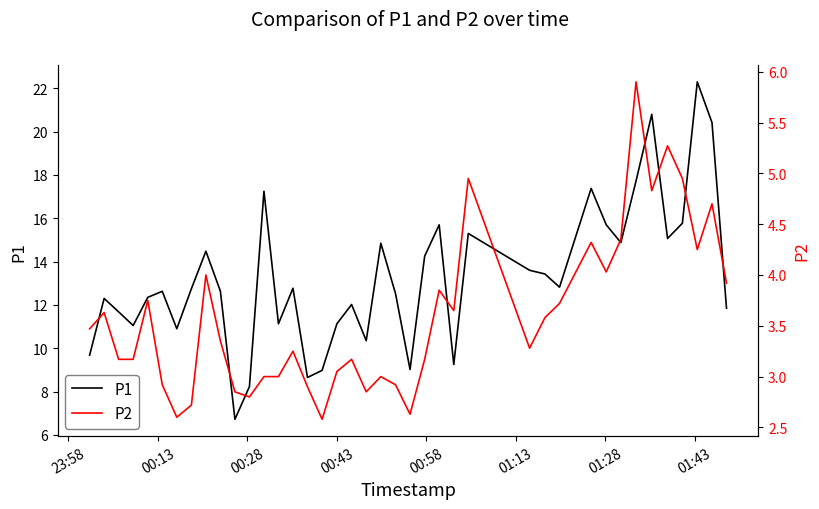

What are all the series names shown in the legend?

P1, P2